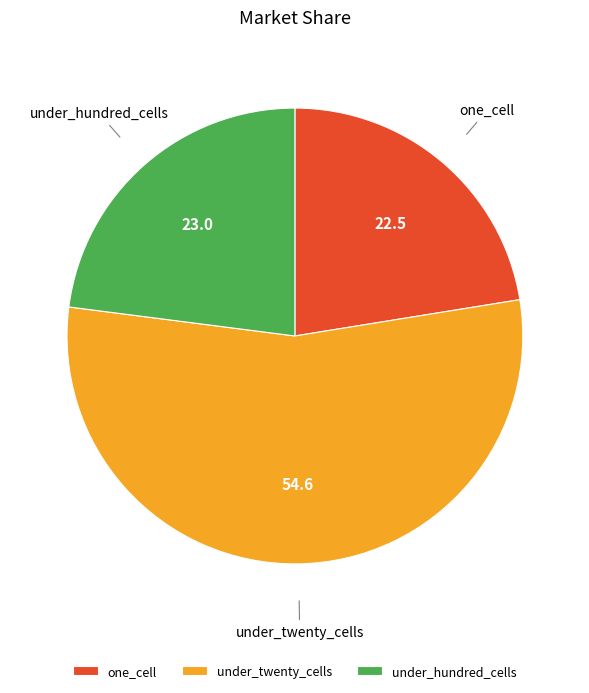

Count the number of slices in the pie.

3